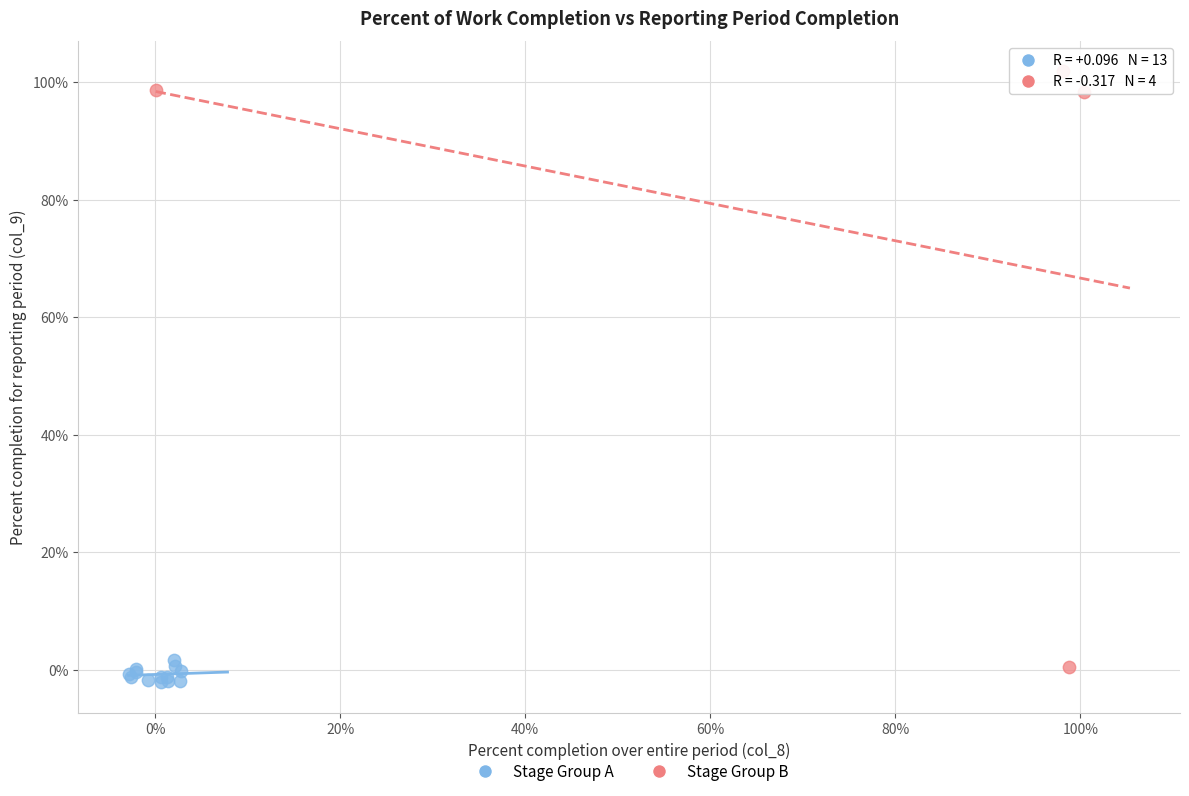

Which series contains the highest Y value?

Stage Group B